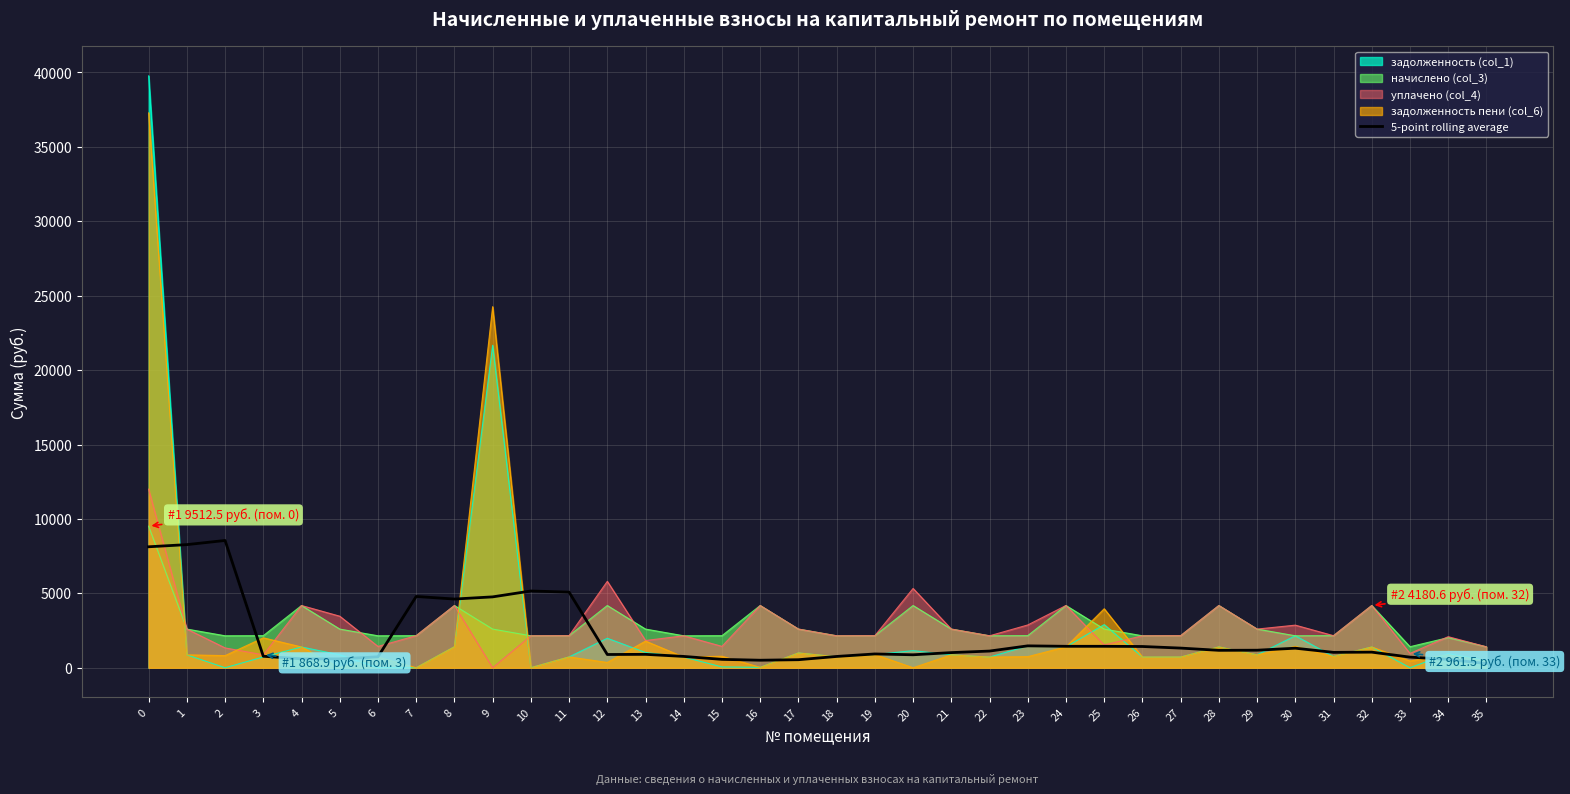

What is the value of the 6th point from the left?

596.7